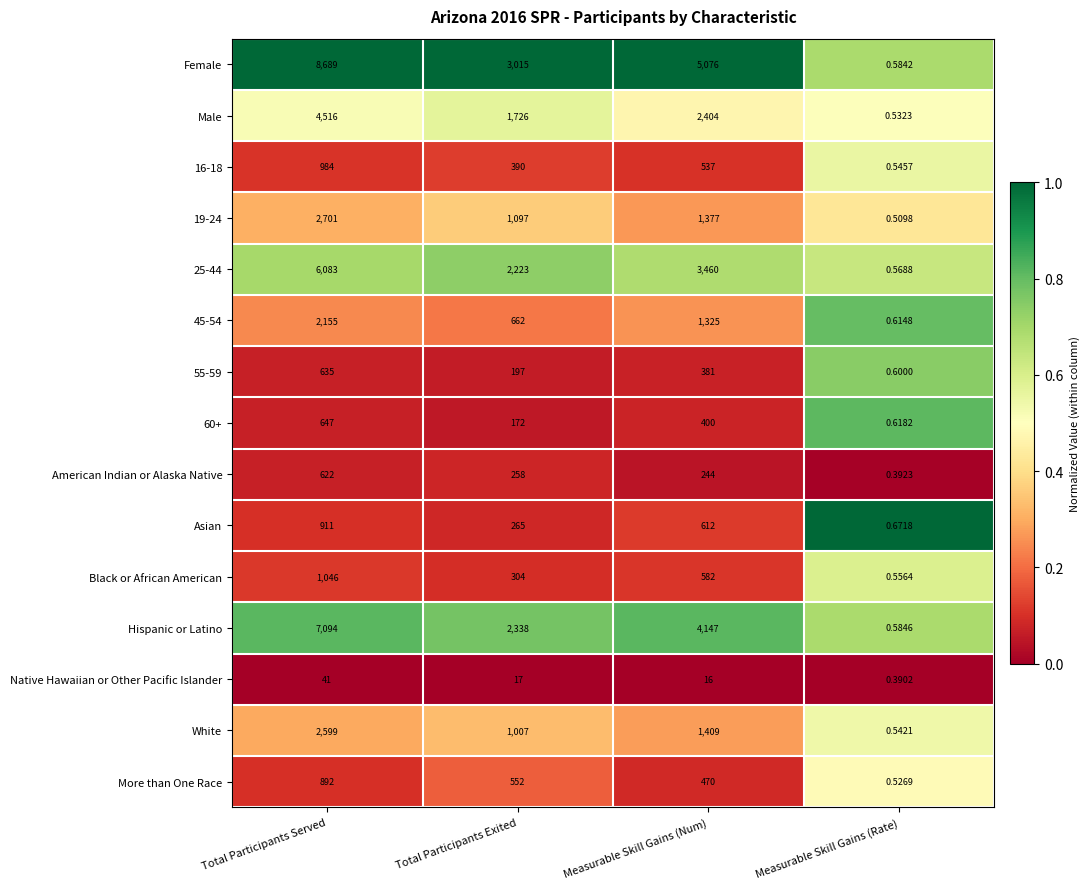

What is the total value across all series at Measurable Skill Gains (Rate)?

8.2